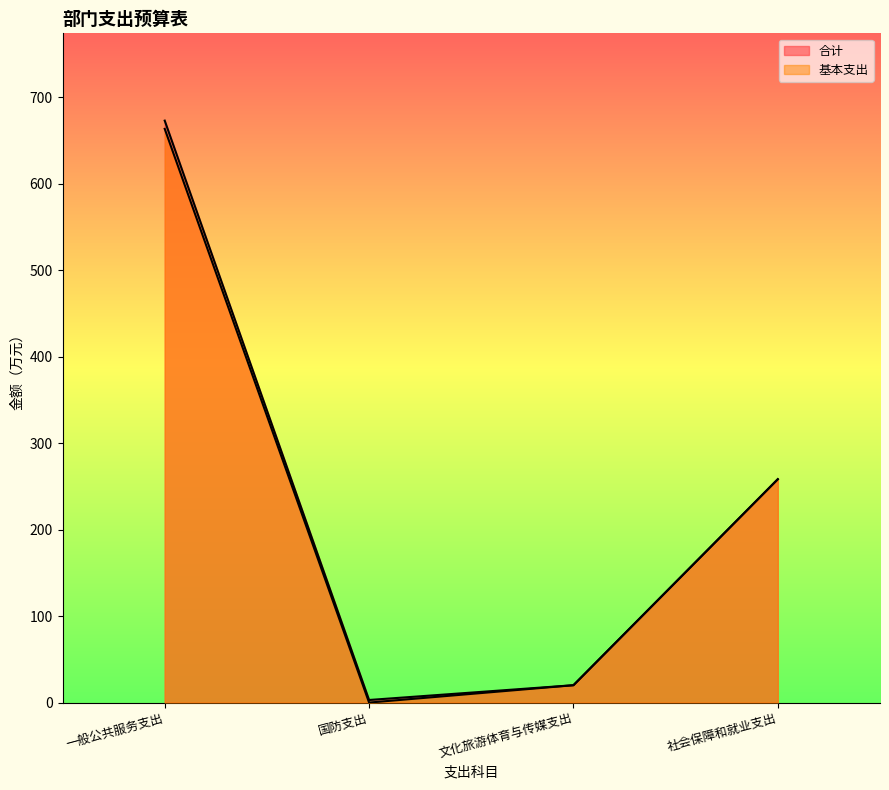

What value does the 基本支出 series have at 一般公共服务支出?

663.4